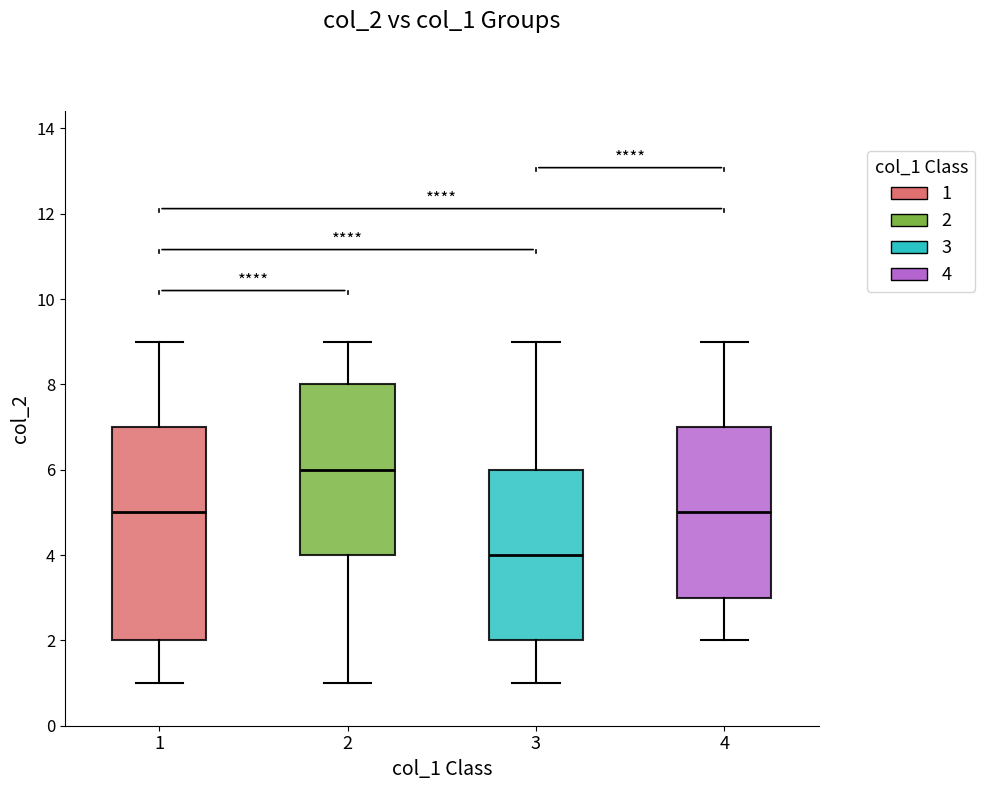

Which box has the highest median line?

2